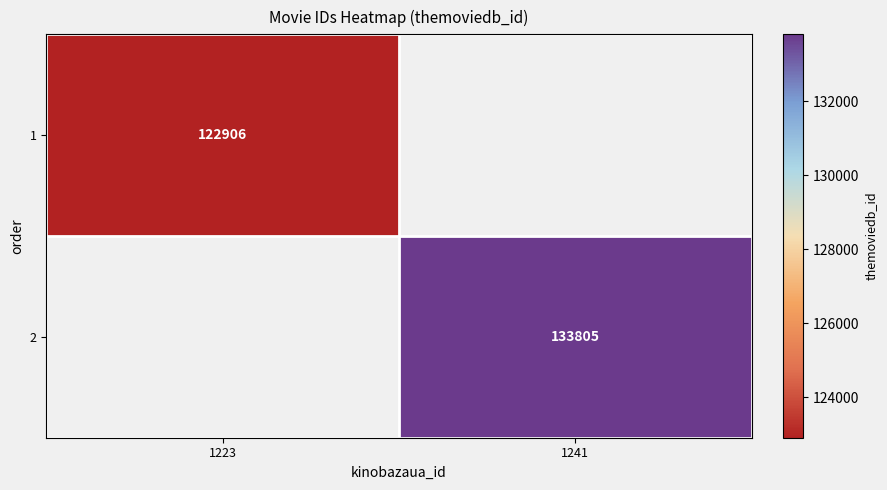

Is the value of 2 at 1241 greater than the value of 1 at 1223?

Yes